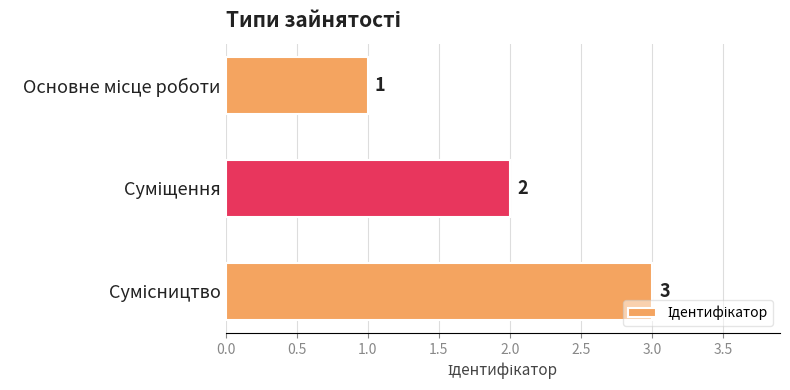

What is the maximum value shown in the chart?

3